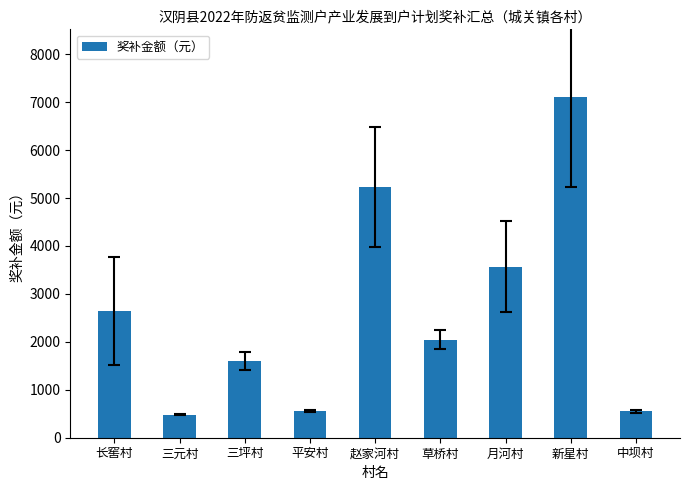

Is it true that the value at 三坪村 is 1600?

True